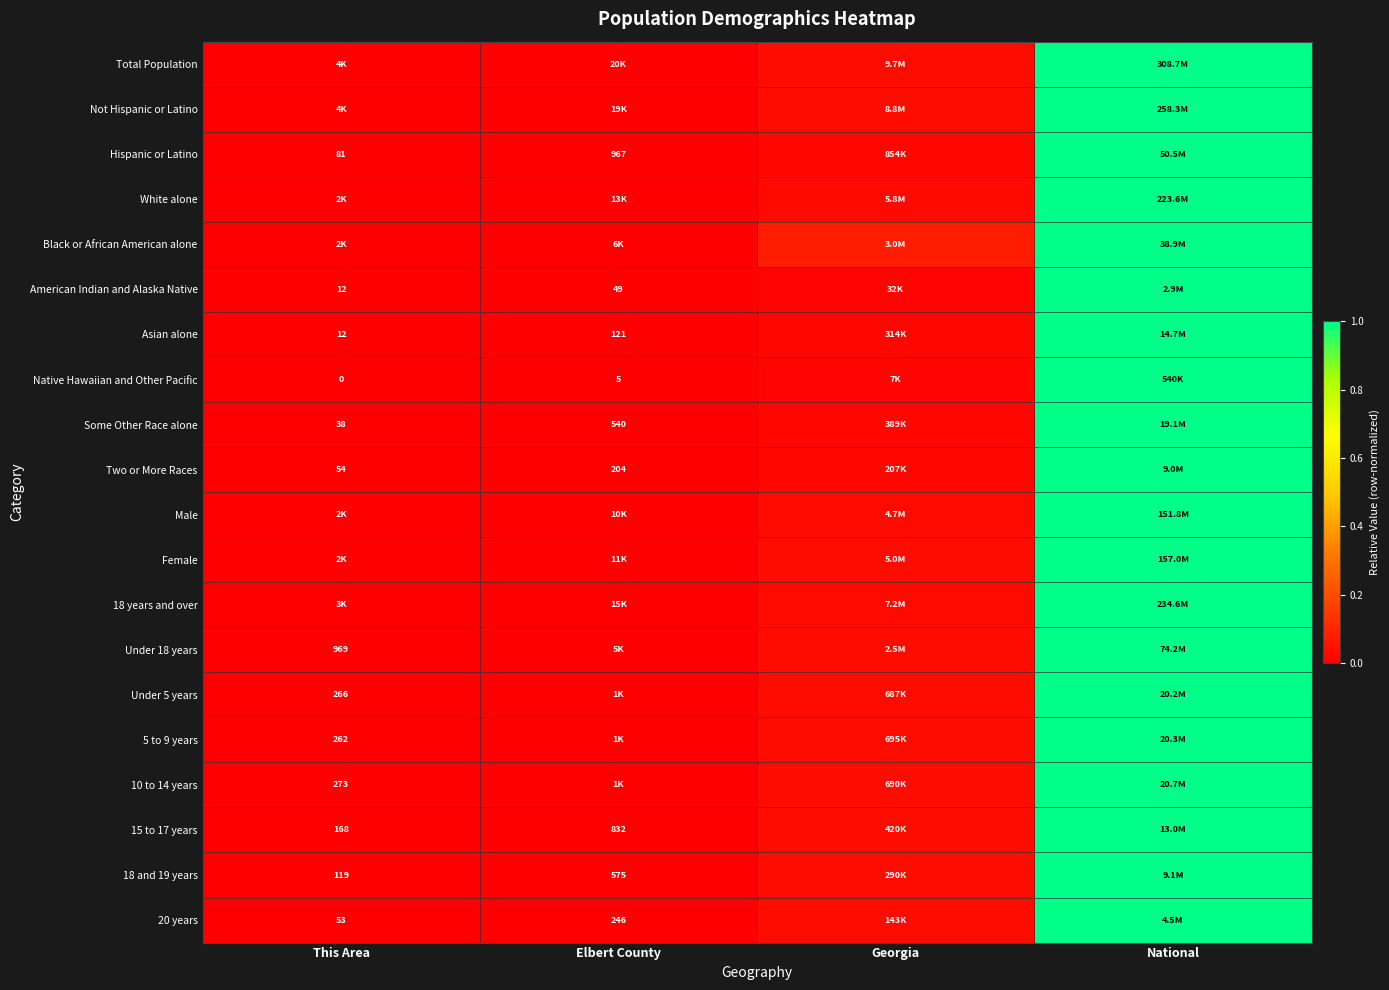

At how many categories does at least one series exceed 0?

3